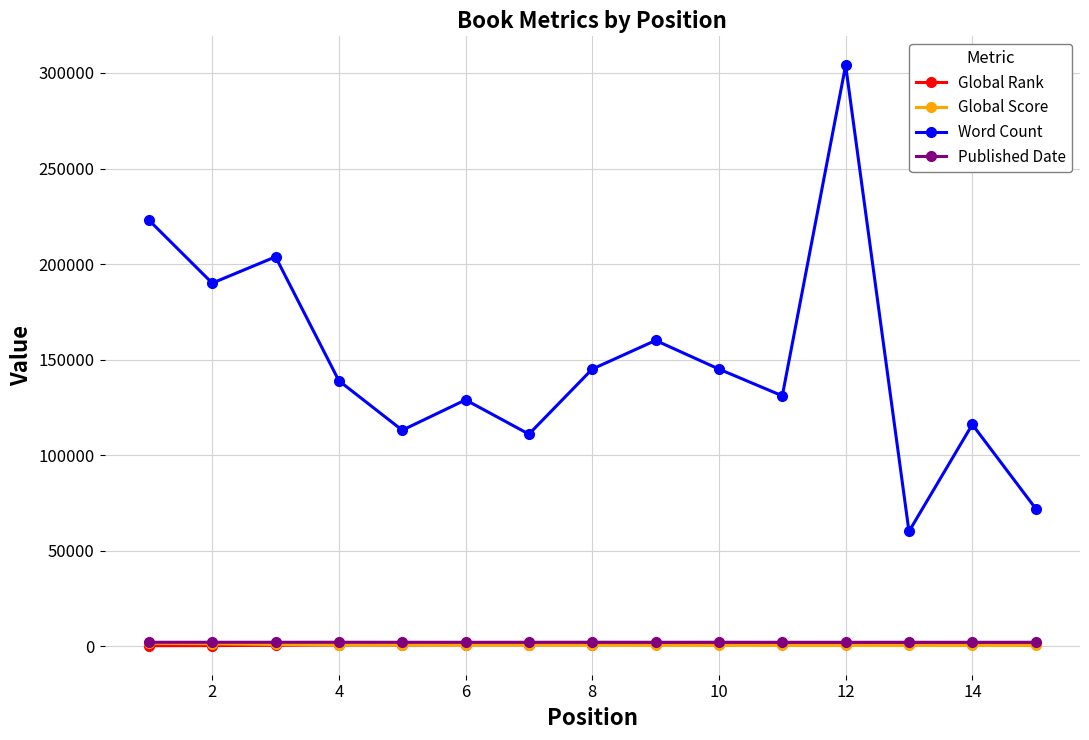

How many values in the Global Score series are below 461?

7